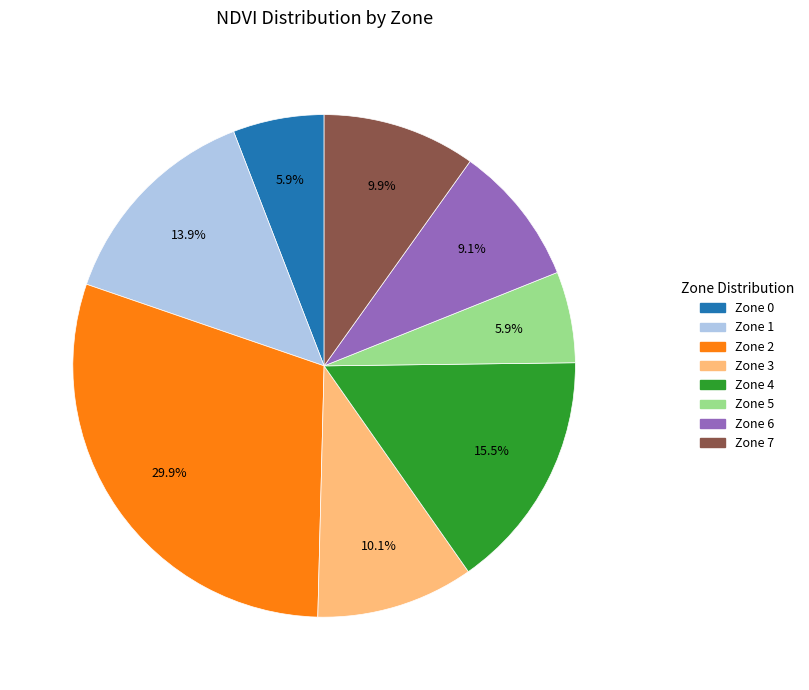

What percentage is the Zone 6 slice, to the nearest percent?

9%